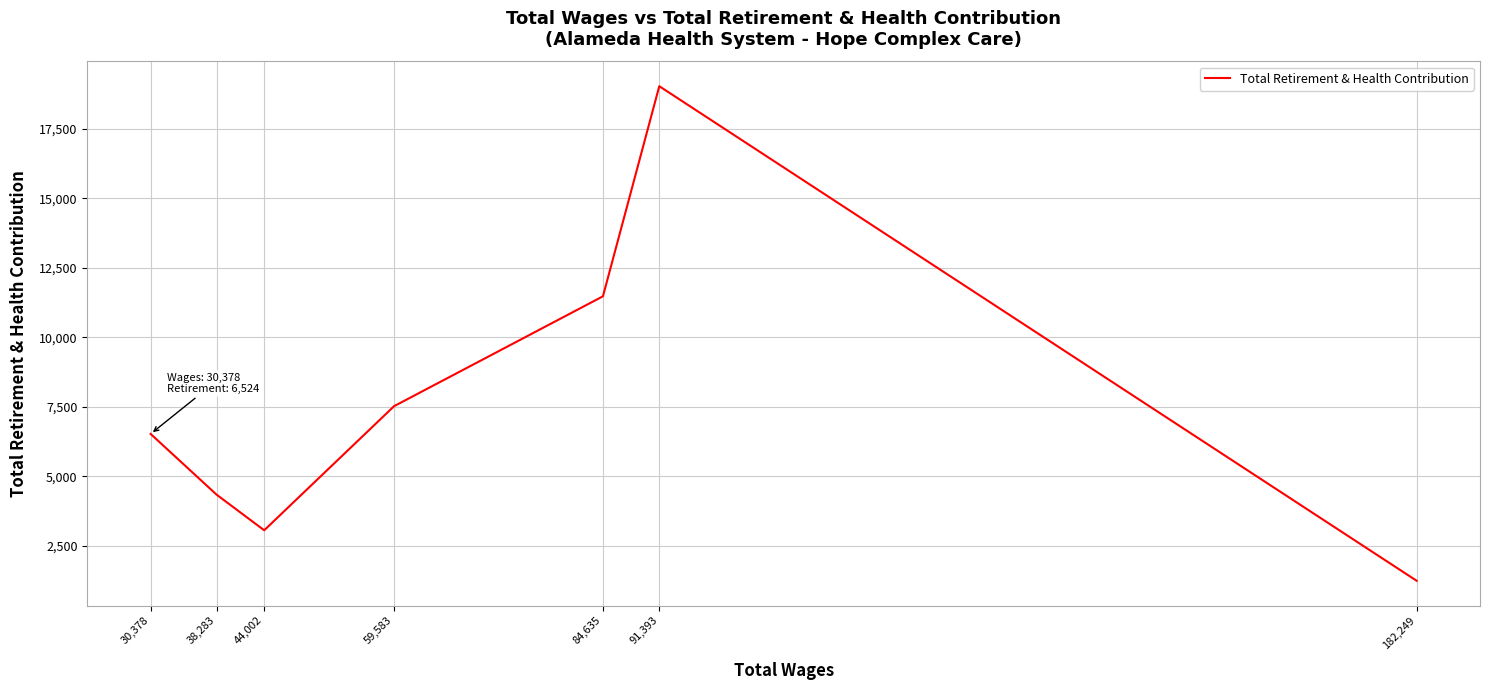

The value at 91,393 is 19039. True or false?

True